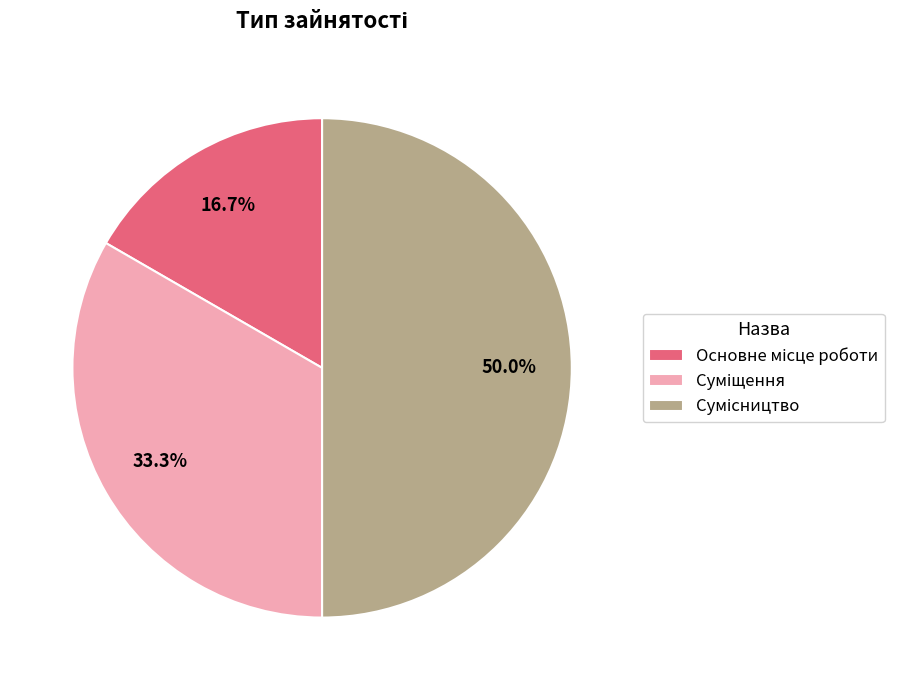

What portion of the pie excludes Основне місце роботи?

83.3%